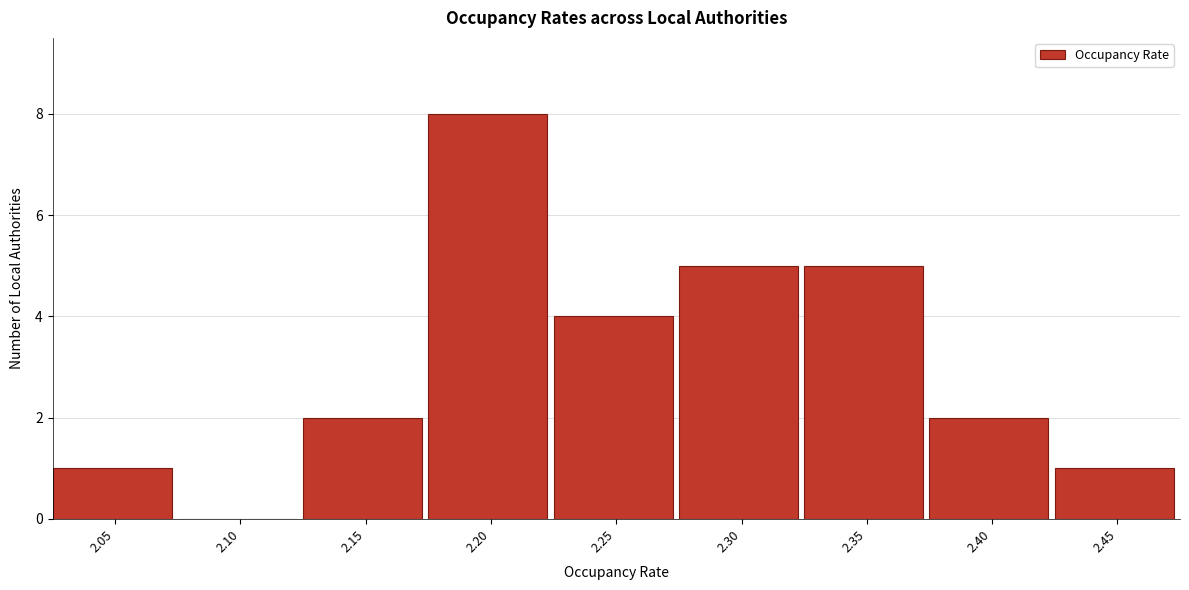

Reading left to right, list all the values displayed in this chart.

2.05=1	2.10=0	2.15=2	2.20=8	2.25=4	2.30=5	2.35=5	2.40=2	2.45=1